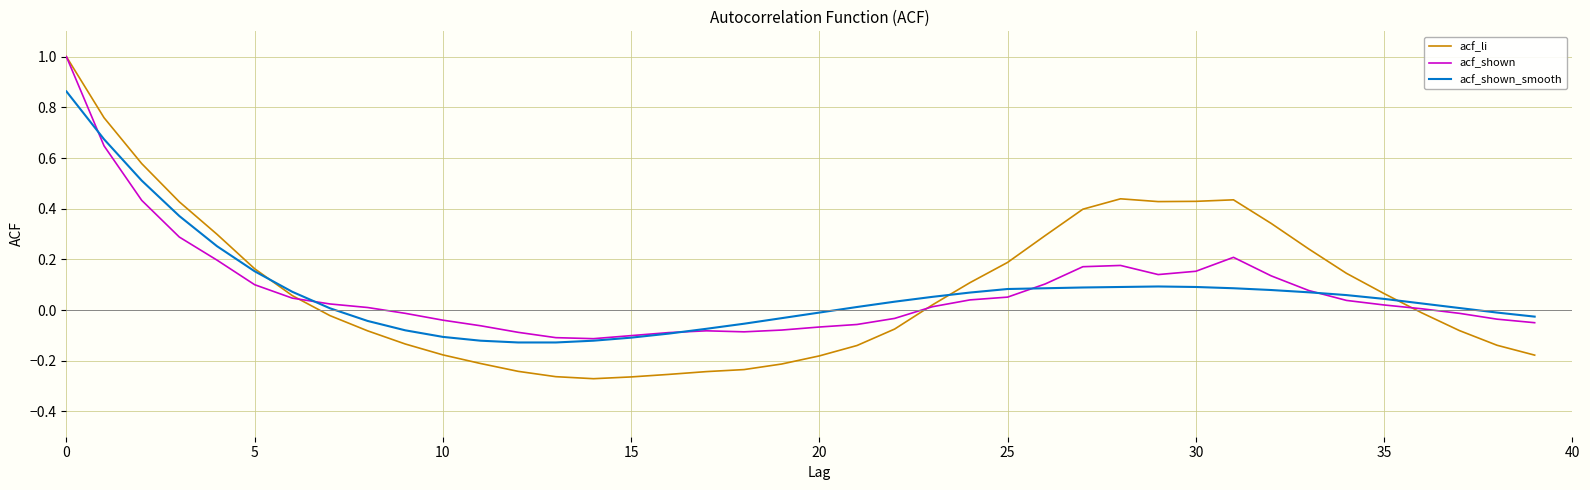

Which series has the widest spread of values?

acf_li